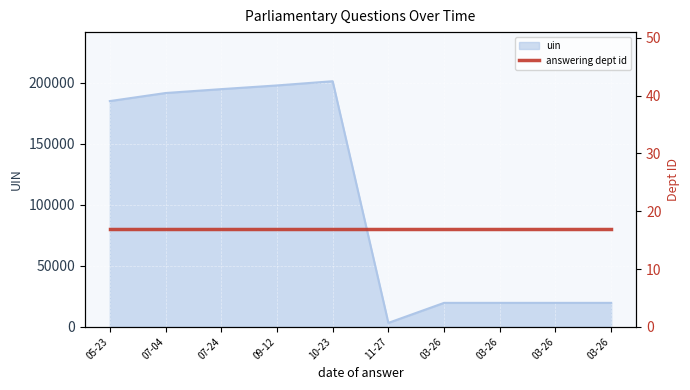

Between 10-23 and 07-04, which is larger?

10-23